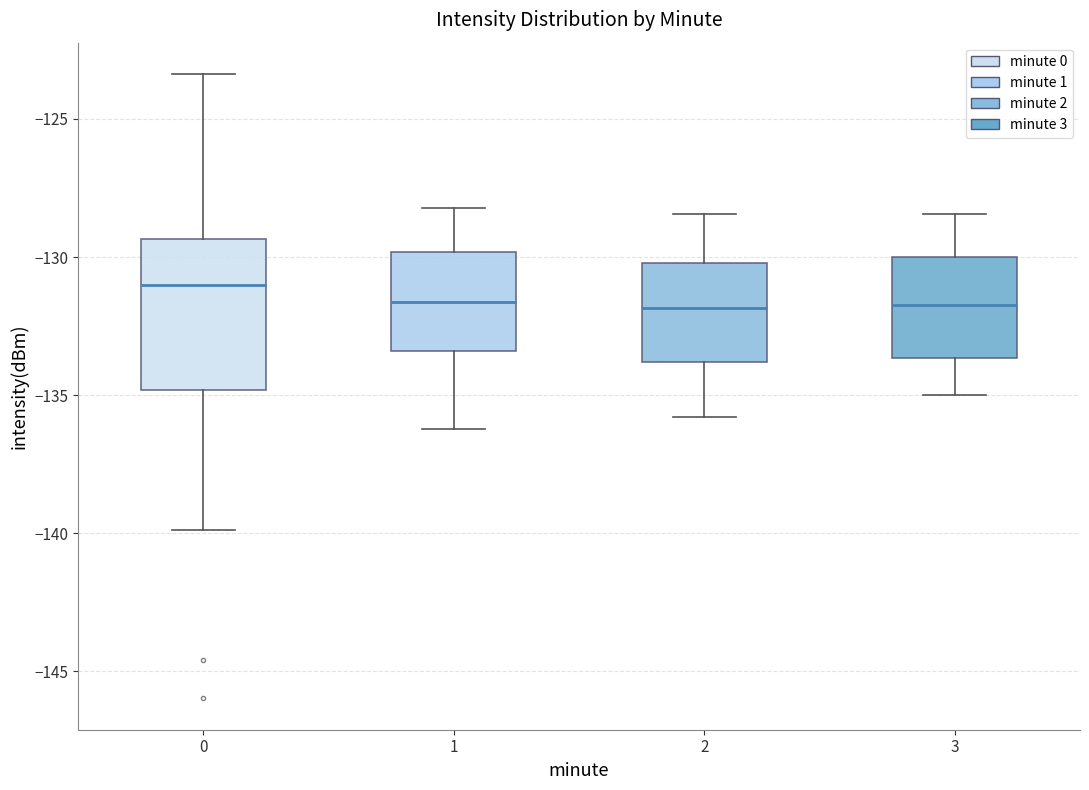

Which box has the highest median line?

0